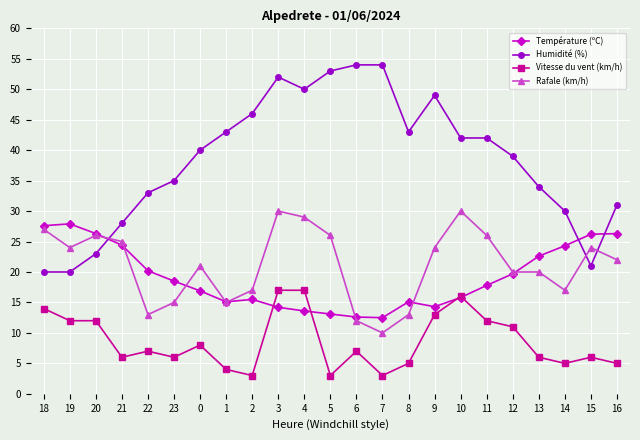

True or false: Température (ºC) has more than 1 interior local peaks.

True